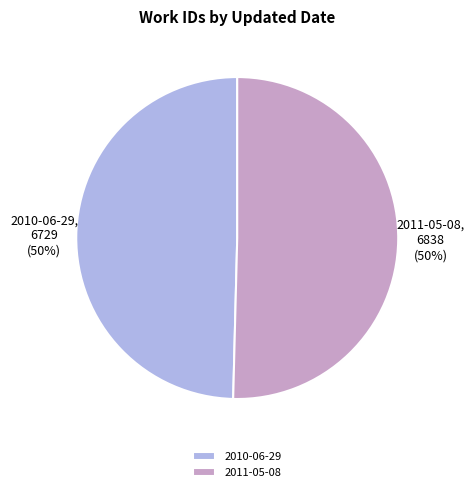

To the nearest percent, what portion does 2011-05-08 represent?

50%